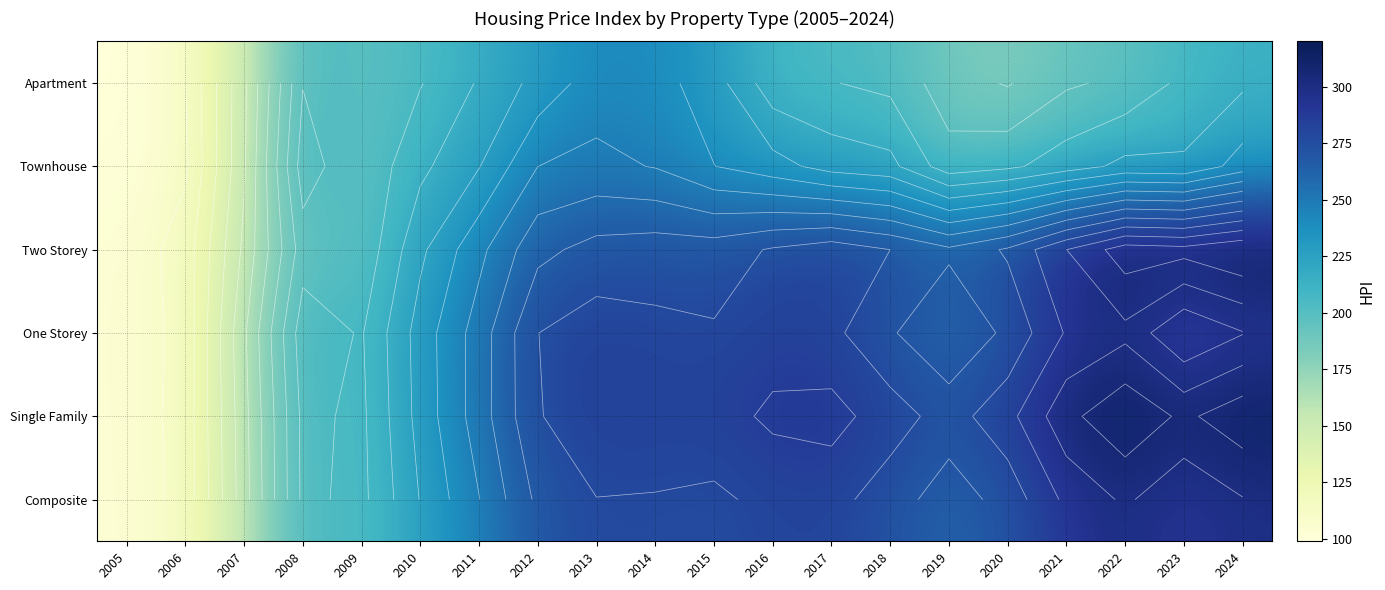

Which series has the largest total across all categories?

Single Family